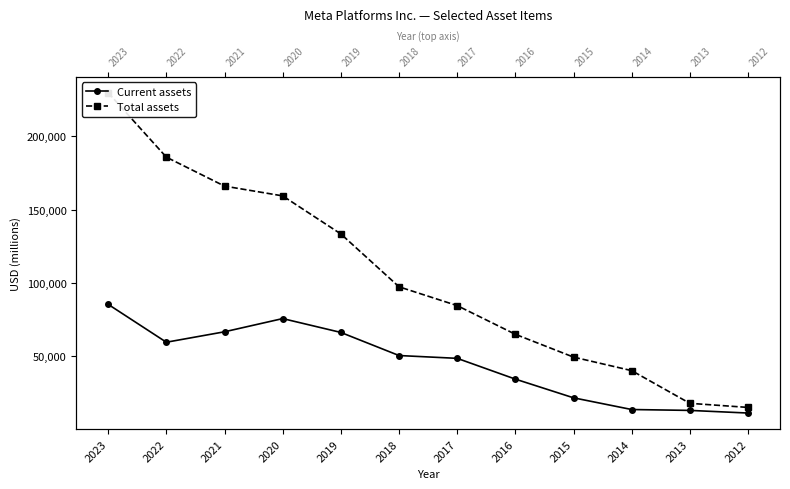

Where is Total assets nearest to the value 122363?

2019